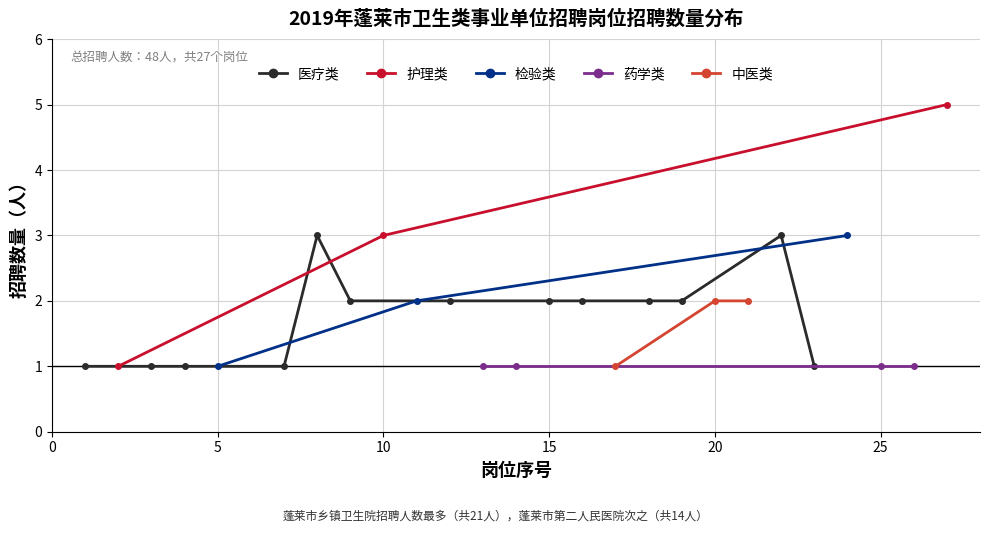

What is the value of the 护理类 point at the 2nd from the left?

3